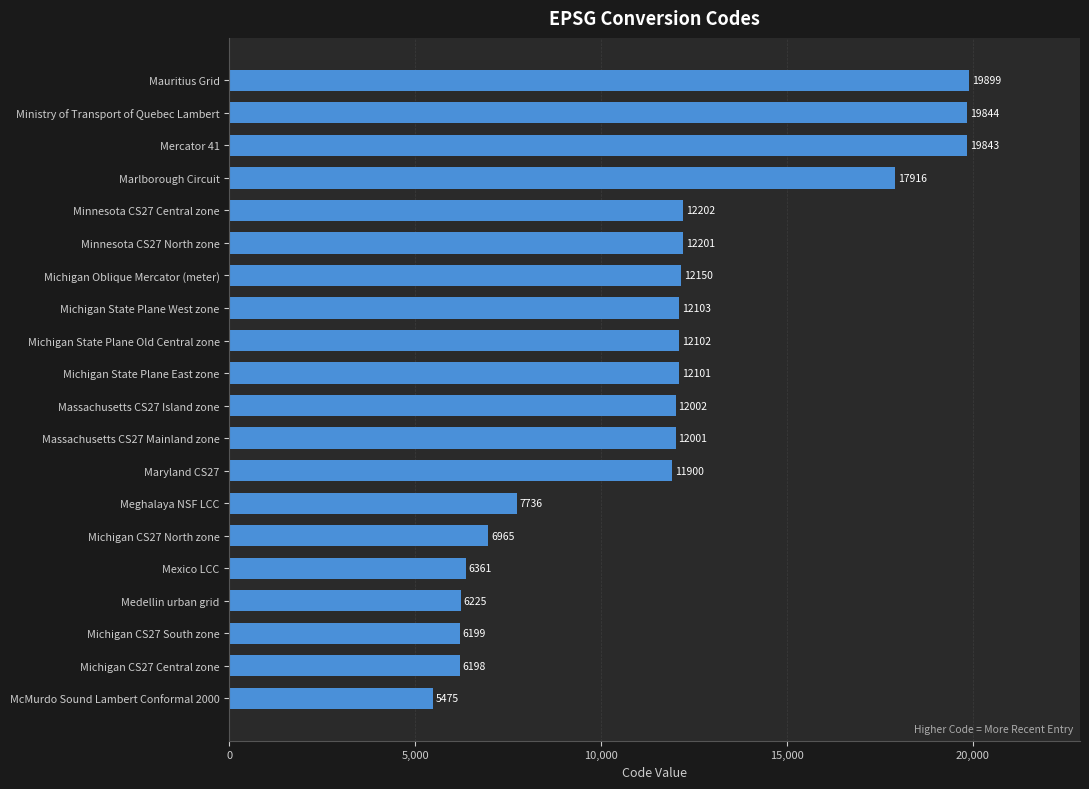

Are the bars grouped side by side (vs. stacked)?

No